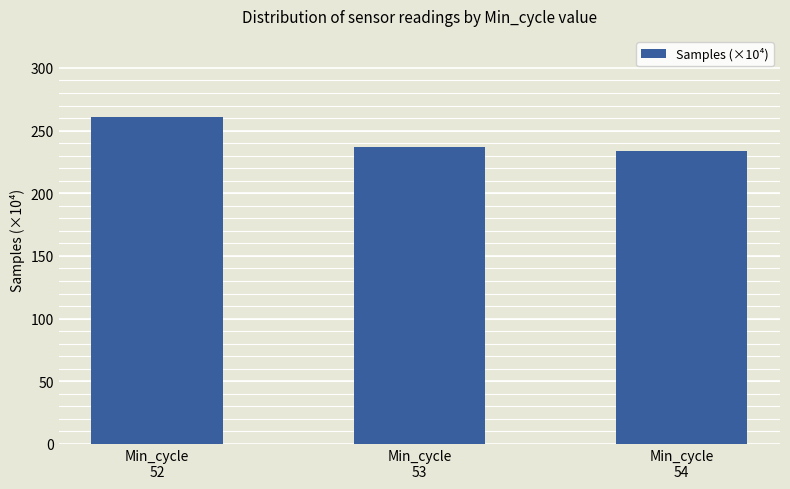

What is the value of the 2nd bar from the left?

237.1